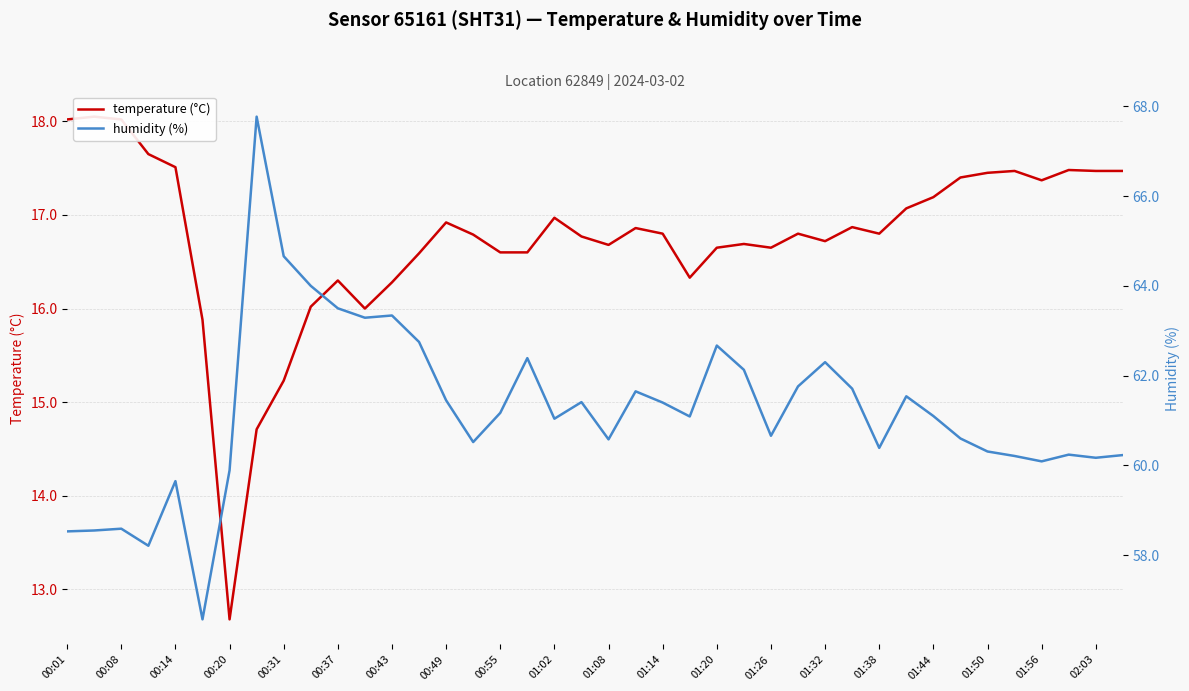

Where is the first local maximum for temperature (°C)?

00:08